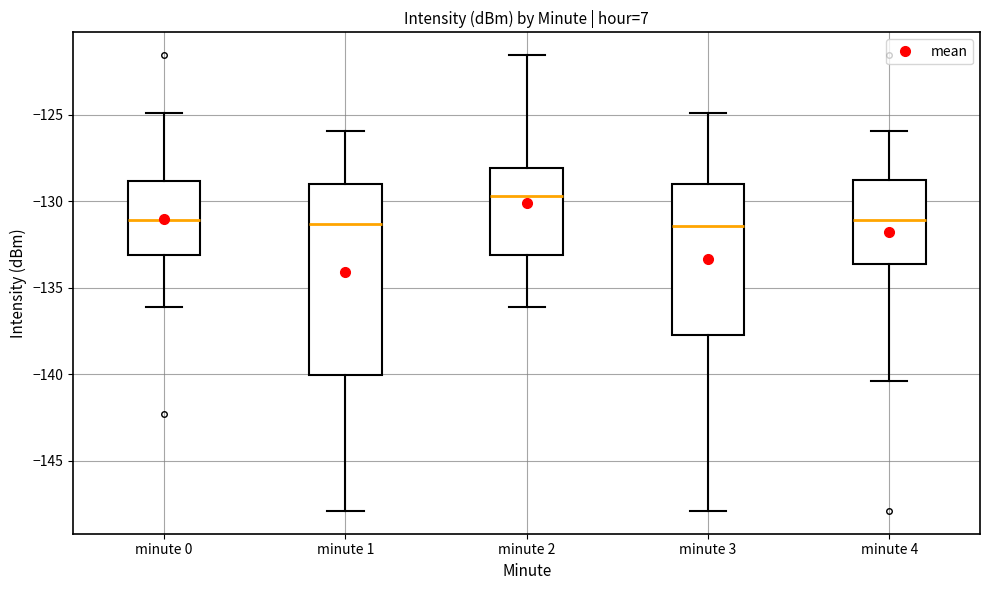

Comparing the boxes themselves (not the whiskers), which one is the tallest?

minute 1